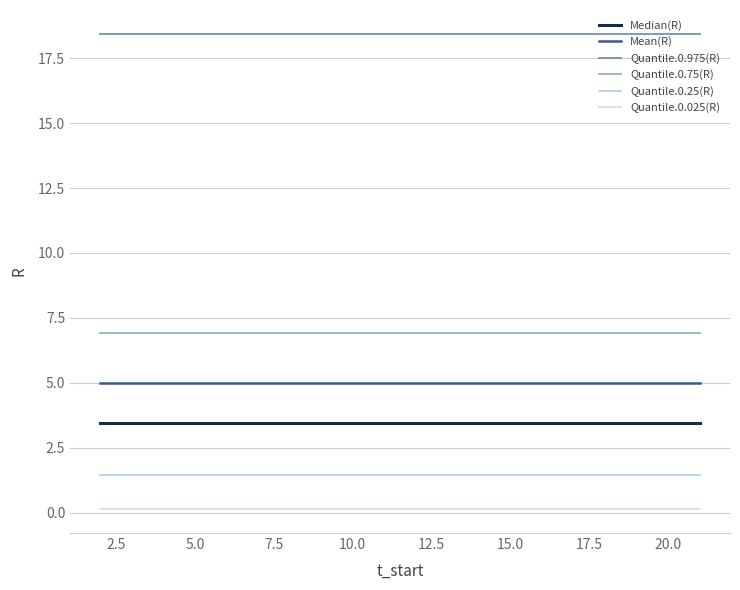

True or false: Quantile.0.025(R) and Quantile.0.75(R) cross at least once.

False